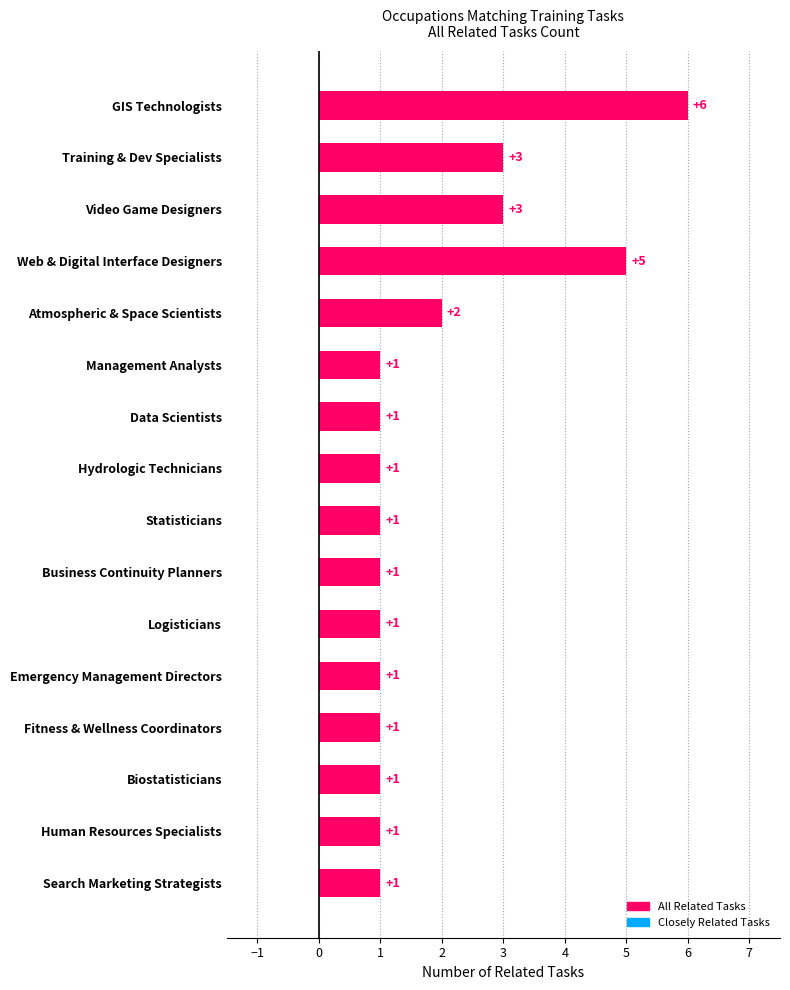

Count the values in the range 1 to 3.

14